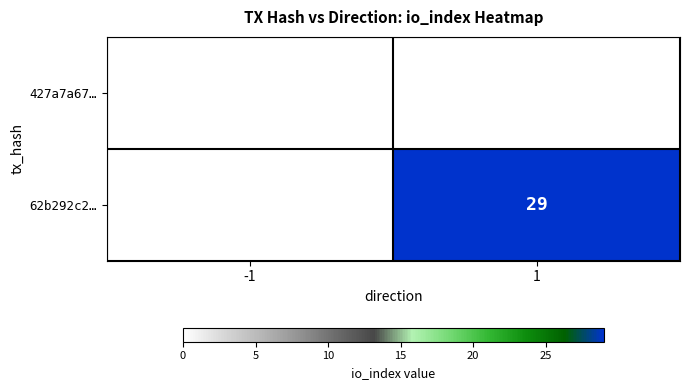

The 62b292c2… series shows 49 at 1. True or false?

False